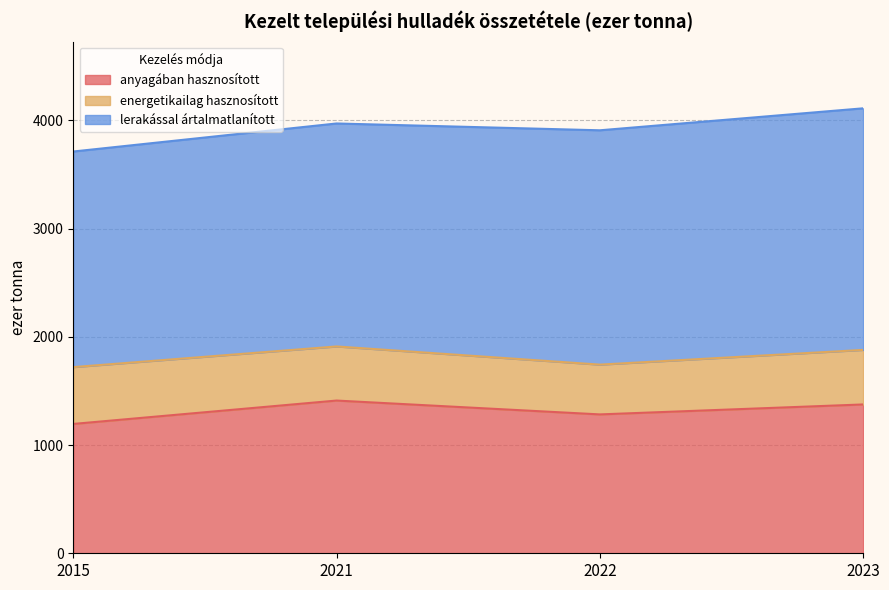

What is the difference between the energetikailag hasznosított values at 2022 and 2023?

44